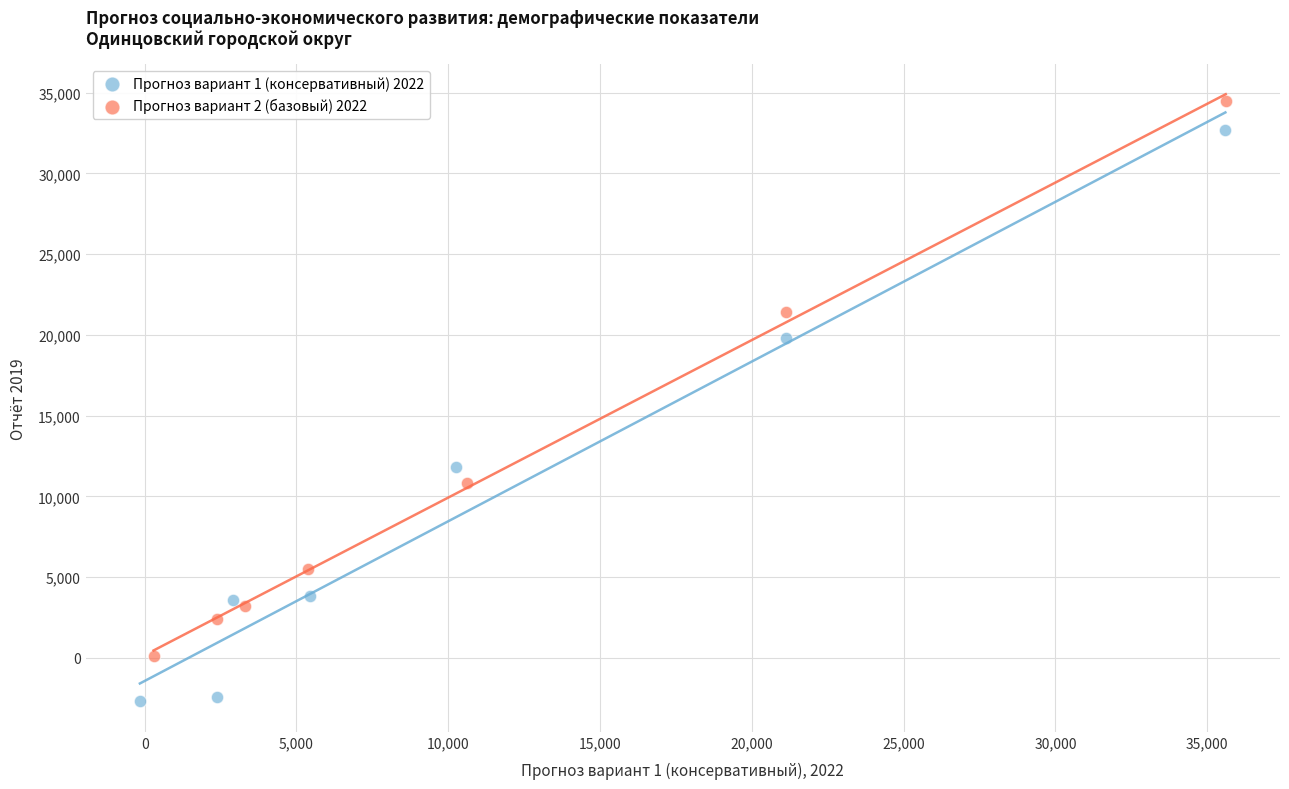

Which series reaches the maximum Y coordinate?

Прогноз вариант 2 (базовый) 2022